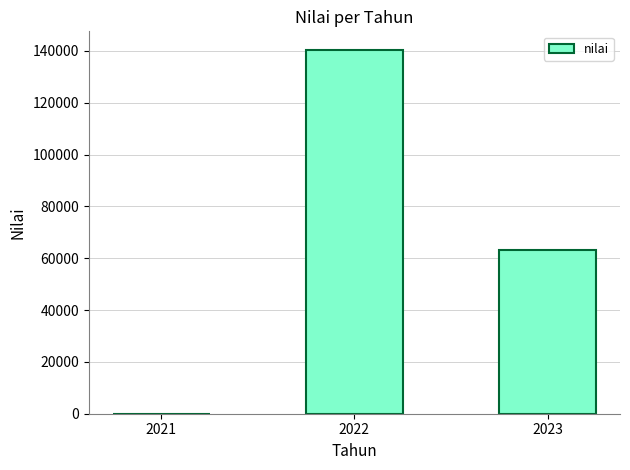

What is the sum of all values?

203576